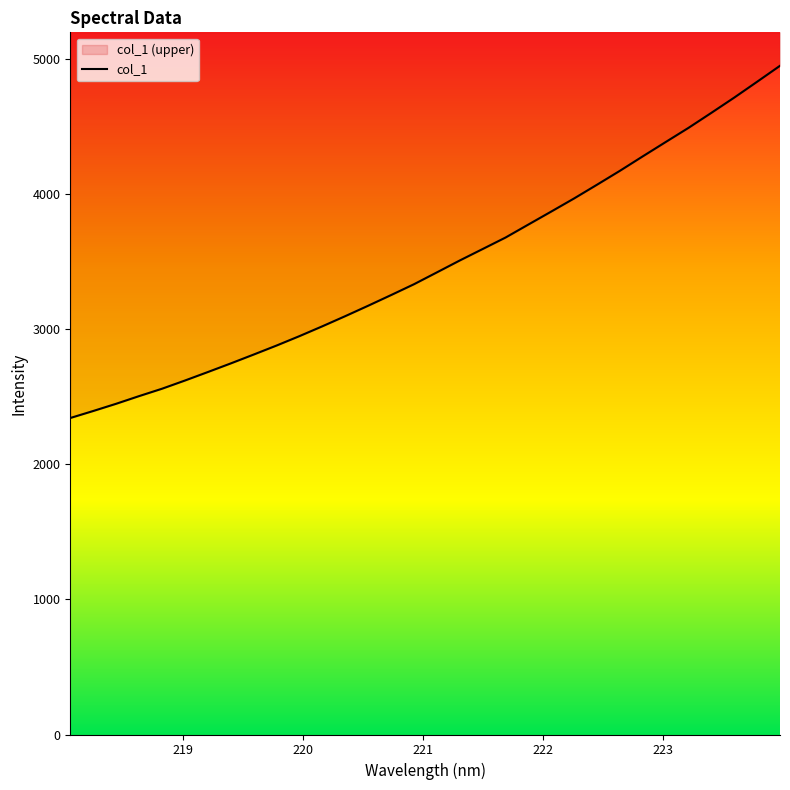

Reading left to right, transcribe all the data shown in this chart.

218.0596=2344.0	218.2508=2395.8	218.442=2449.3	218.6332=2506.0	218.8244=2560.7	219.0156=2621.3	219.2067=2684.2	219.3979=2748.1	219.589=2813.7	219.7801=2880.5	219.9712=2950.3	220.1623=3023.1	220.3533=3098.2	220.5444=3175.4	220.7354=3254.2	220.9264=3334.5	221.1174=3422.2	221.3083=3510.4	221.4993=3595.2	221.6902=3680.3	221.8812=3776.8	222.0721=3873.0	222.263=3970.2	222.4538=4071.7	222.6447=4174.7	222.8355=4281.8	223.0264=4387.7	223.2172=4492.9	223.408=4604.1	223.5987=4717.1	223.7895=4834.3	223.9802=4952.5